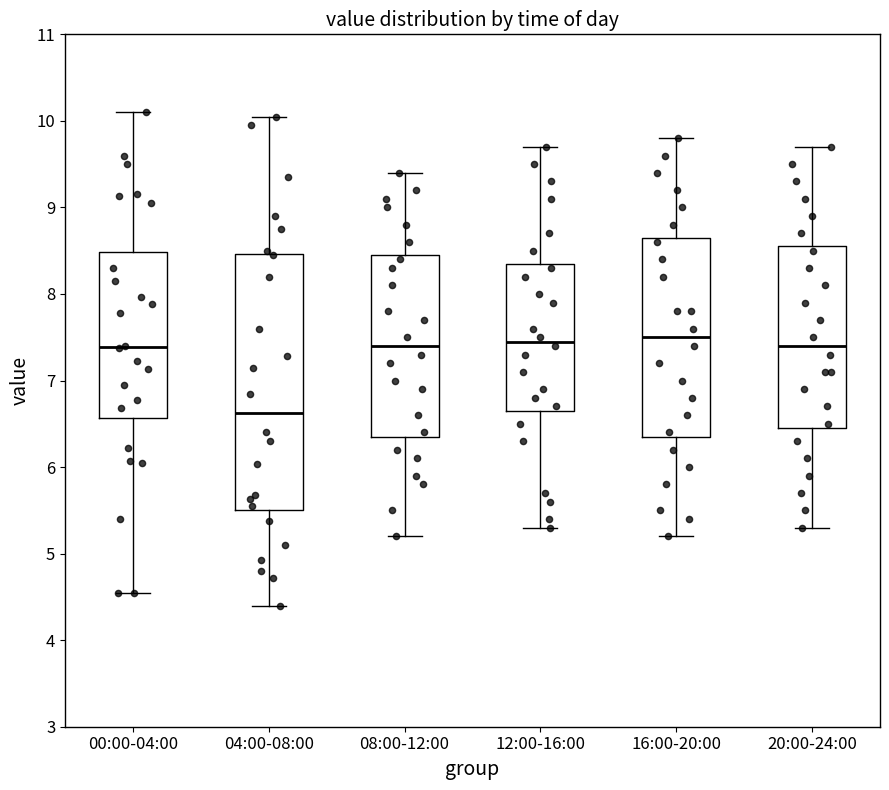

Reading left to right, transcribe this box plot: for each box, give where its median line is, the range the box spans, and where its two whiskers end, as read against the y-axis. The values are not printed on the chart, so give them approximately, as read against the axis.

00:00-04:00: median 7.4, box 6.6 to 8.5, whiskers 4.6 to 10.1
04:00-08:00: median 6.6, box 5.5 to 8.5, whiskers 4.4 to 10.1
08:00-12:00: median 7.4, box 6.4 to 8.5, whiskers 5.2 to 9.4
12:00-16:00: median 7.5, box 6.7 to 8.4, whiskers 5.3 to 9.7
16:00-20:00: median 7.5, box 6.4 to 8.7, whiskers 5.2 to 9.8
20:00-24:00: median 7.4, box 6.5 to 8.6, whiskers 5.3 to 9.7